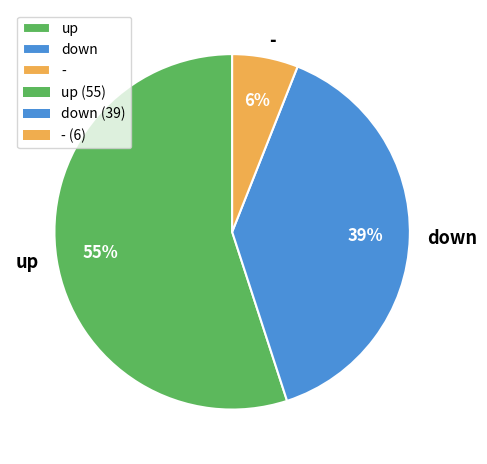

Count the number of slices in the pie.

3